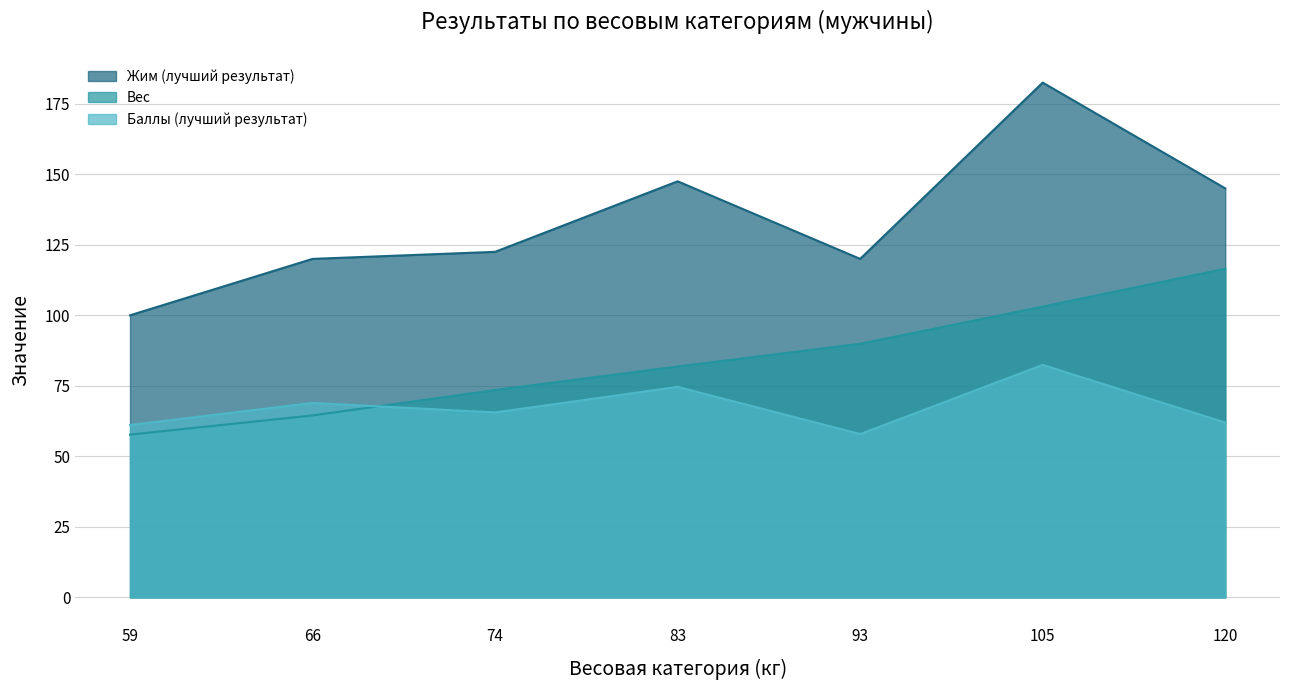

What are all the series names shown in the legend?

Жим (лучший результат), Вес, Баллы (лучший результат)